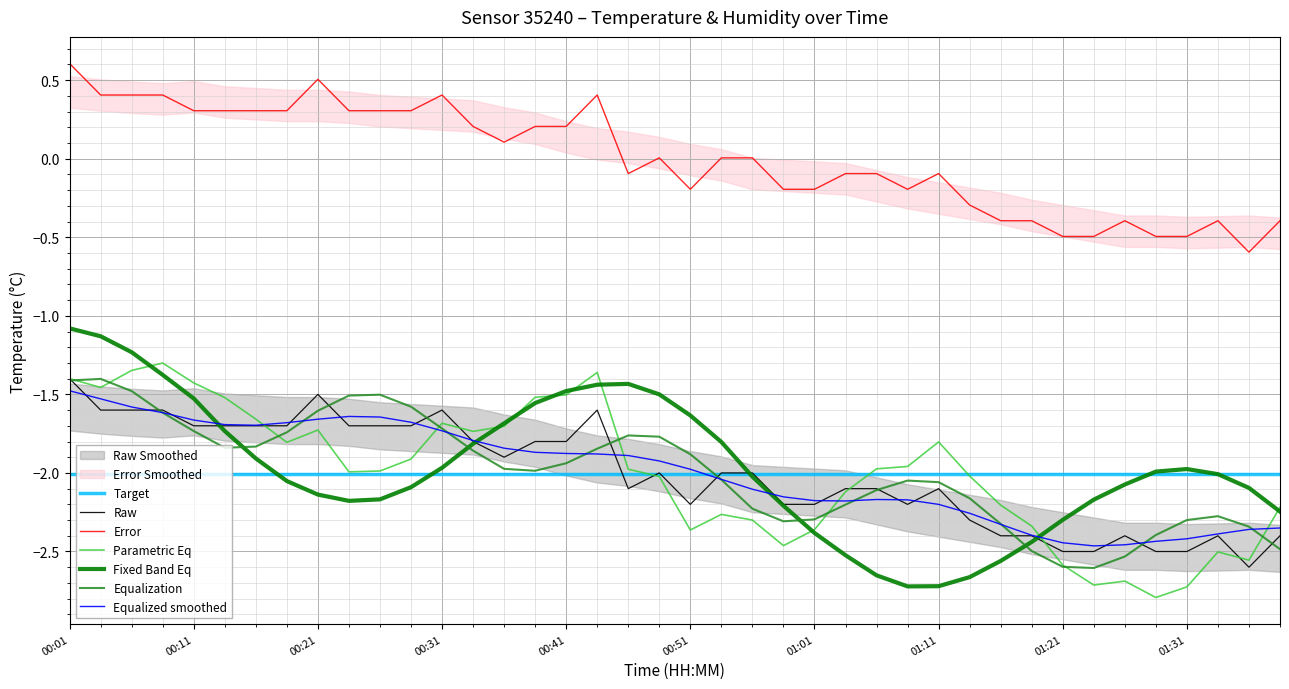

Where is the data nearest to the value -2?

00:48